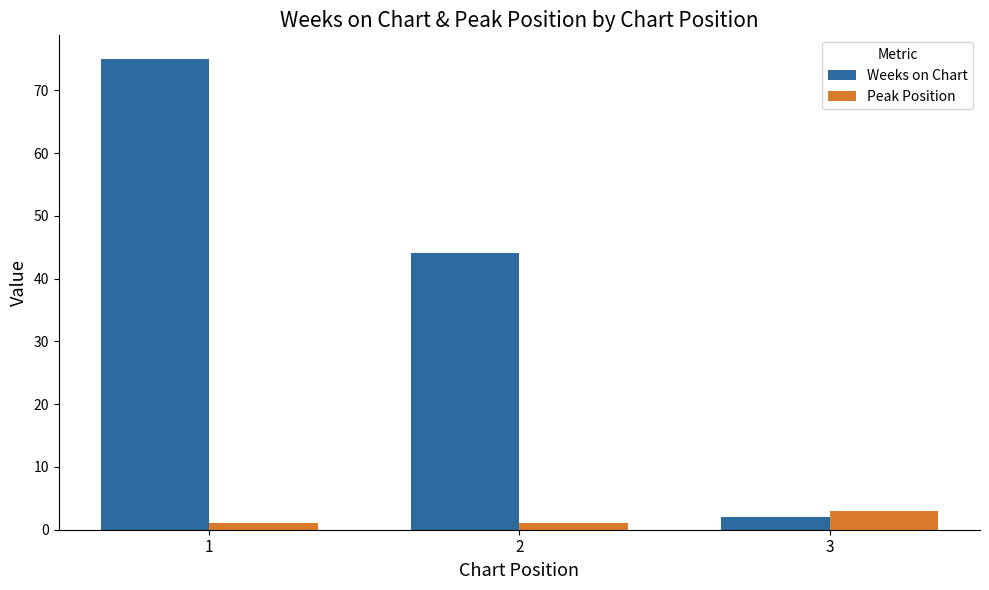

What is the difference between the maximum and minimum values in the Weeks on Chart series?

73